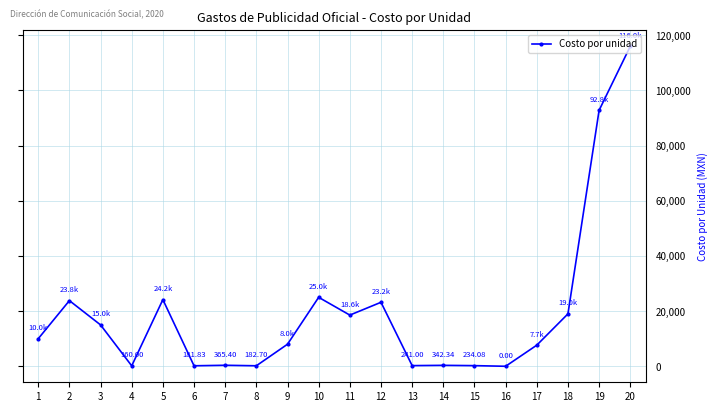

What is the maximum value shown in the chart?

116000.0